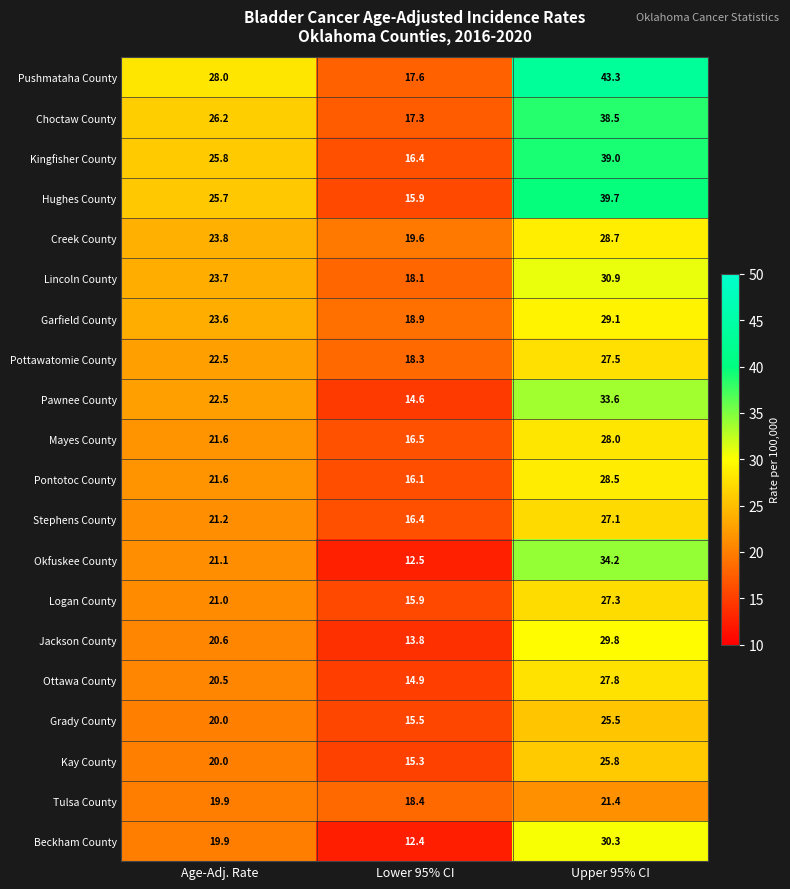

List the series in order of their peak value, highest first.

Pushmataha County, Hughes County, Kingfisher County, Choctaw County, Okfuskee County, Pawnee County, Lincoln County, Beckham County, Jackson County, Garfield County, Creek County, Pontotoc County, Mayes County, Ottawa County, Pottawatomie County, Logan County, Stephens County, Kay County, Grady County, Tulsa County